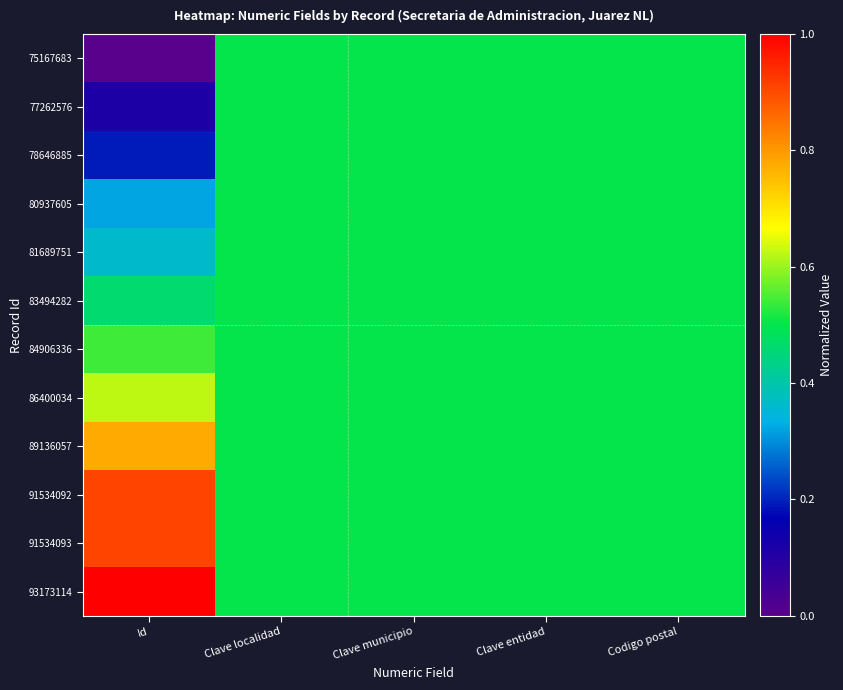

Reading left to right, list all the values displayed in this chart.

75167683: Id=0.0	Clave localidad=0.5	Clave municipio=0.5	Clave entidad=0.5	Codigo postal=0.5
77262576: Id=0.1	Clave localidad=0.5	Clave municipio=0.5	Clave entidad=0.5	Codigo postal=0.5
78646885: Id=0.2	Clave localidad=0.5	Clave municipio=0.5	Clave entidad=0.5	Codigo postal=0.5
80937605: Id=0.3	Clave localidad=0.5	Clave municipio=0.5	Clave entidad=0.5	Codigo postal=0.5
81689751: Id=0.4	Clave localidad=0.5	Clave municipio=0.5	Clave entidad=0.5	Codigo postal=0.5
83494282: Id=0.5	Clave localidad=0.5	Clave municipio=0.5	Clave entidad=0.5	Codigo postal=0.5
84906336: Id=0.5	Clave localidad=0.5	Clave municipio=0.5	Clave entidad=0.5	Codigo postal=0.5
86400034: Id=0.6	Clave localidad=0.5	Clave municipio=0.5	Clave entidad=0.5	Codigo postal=0.5
89136057: Id=0.8	Clave localidad=0.5	Clave municipio=0.5	Clave entidad=0.5	Codigo postal=0.5
91534092: Id=0.9	Clave localidad=0.5	Clave municipio=0.5	Clave entidad=0.5	Codigo postal=0.5
91534093: Id=0.9	Clave localidad=0.5	Clave municipio=0.5	Clave entidad=0.5	Codigo postal=0.5
93173114: Id=1.0	Clave localidad=0.5	Clave municipio=0.5	Clave entidad=0.5	Codigo postal=0.5